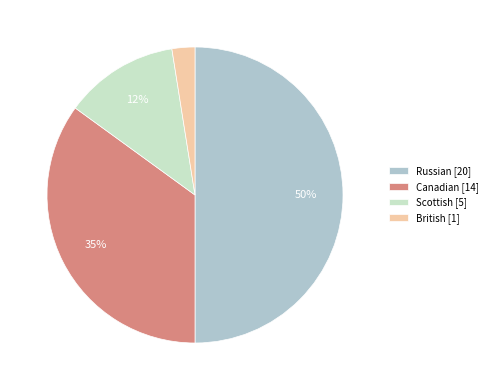

To the nearest percent, what is the average slice percentage?

25%